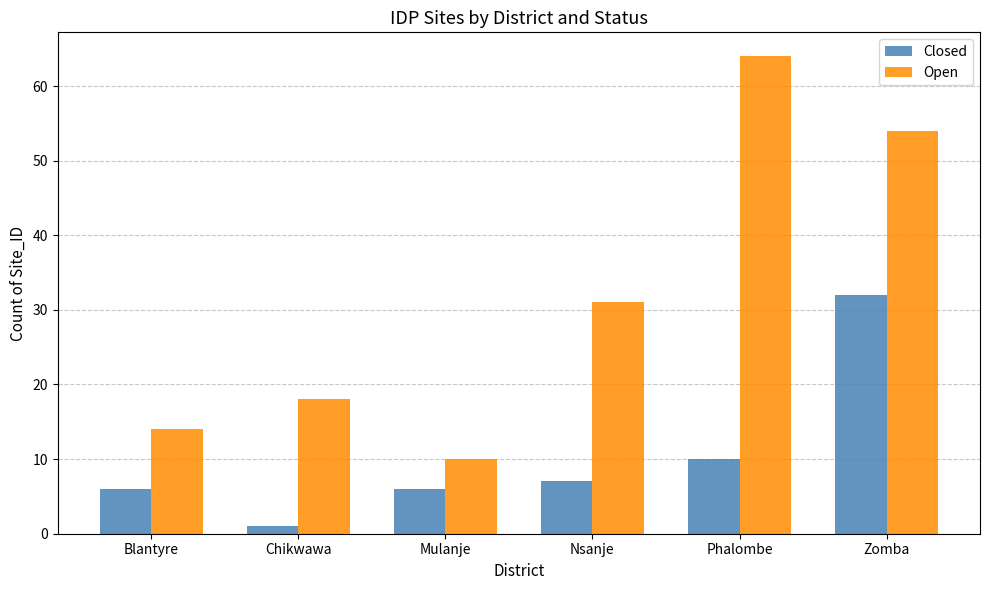

What is the difference between the second highest and minimum values in the Open series?

44